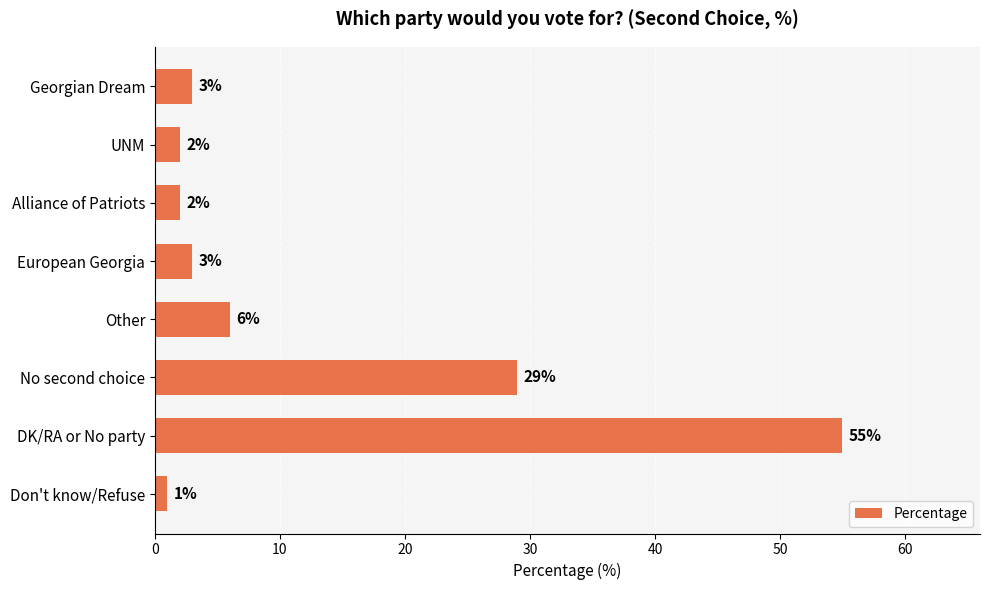

Which category has the highest value across all series?

DK/RA or No party